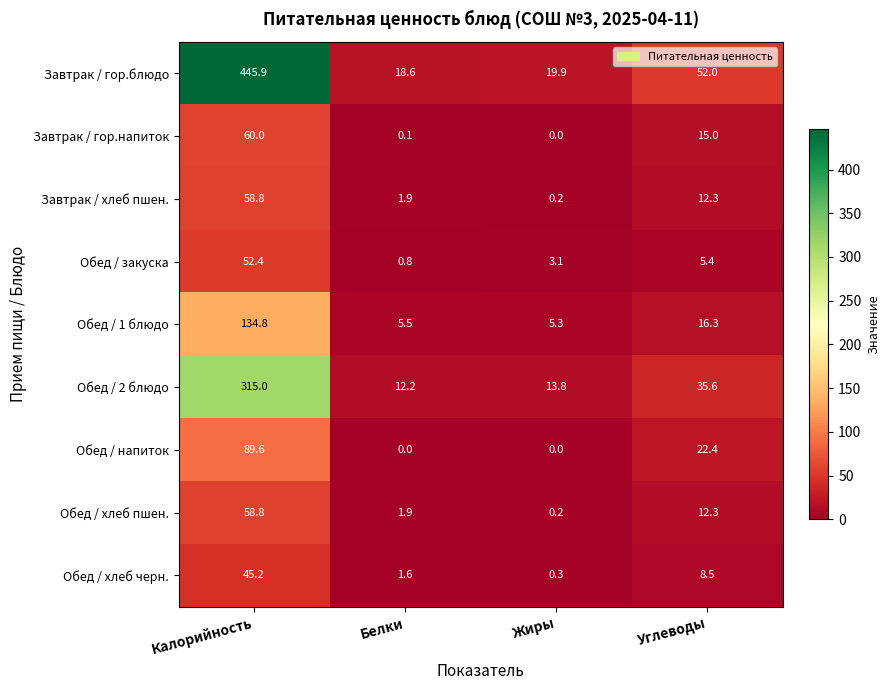

How many values in the Обед / хлеб черн. series are below 8?

2